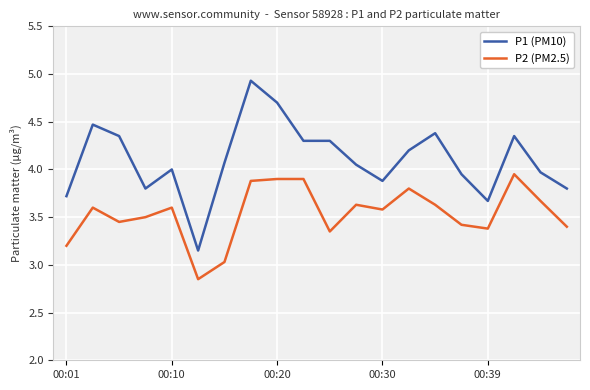

True or false: P1 (PM10) and P2 (PM2.5) intersect in this chart.

False